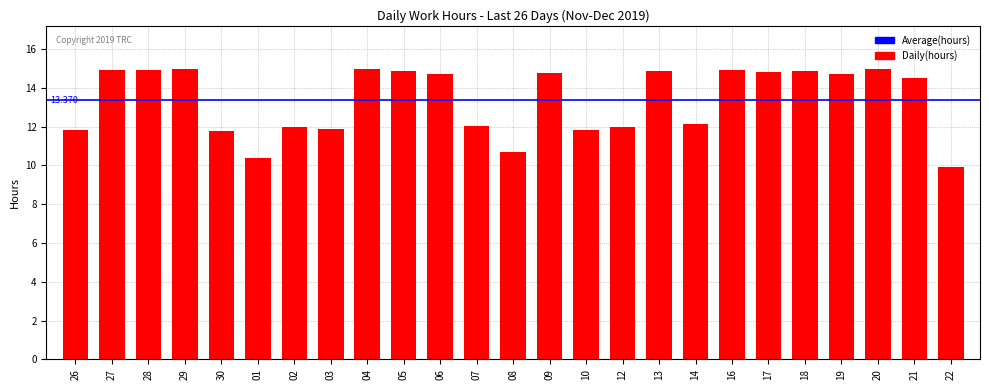

How many distinct data groups are displayed?

1